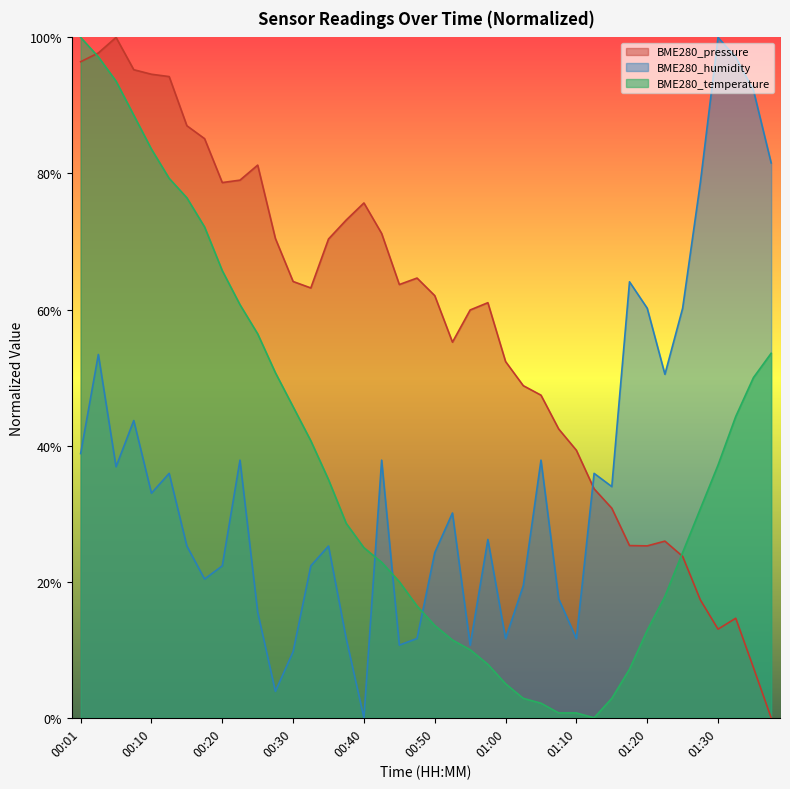

Read the BME280_pressure value at 00:20.

0.8